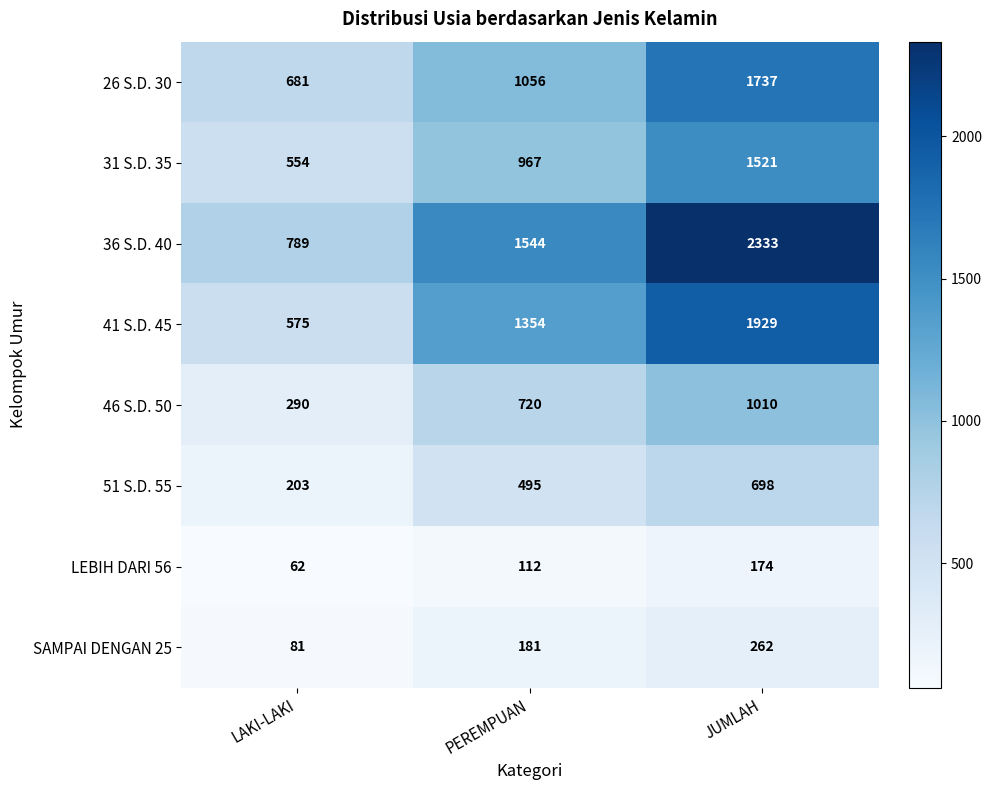

What is the sum of the SAMPAI DENGAN 25 values at JUMLAH and LAKI-LAKI?

343